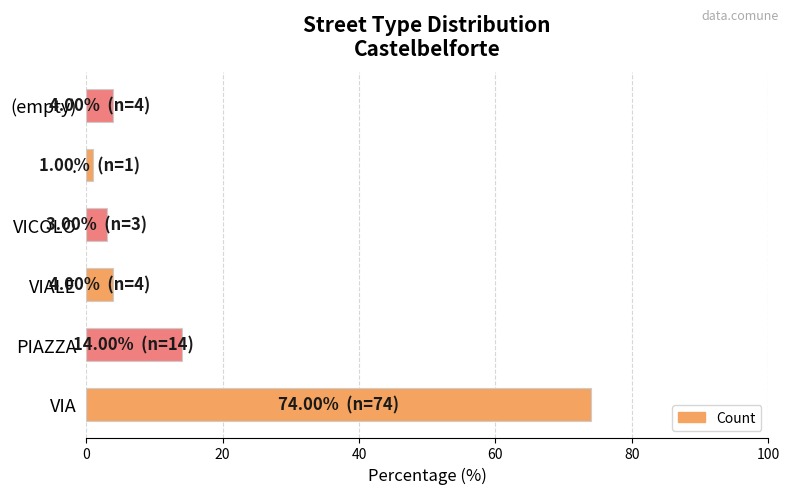

Where is the data nearest to the value 37?

PIAZZA